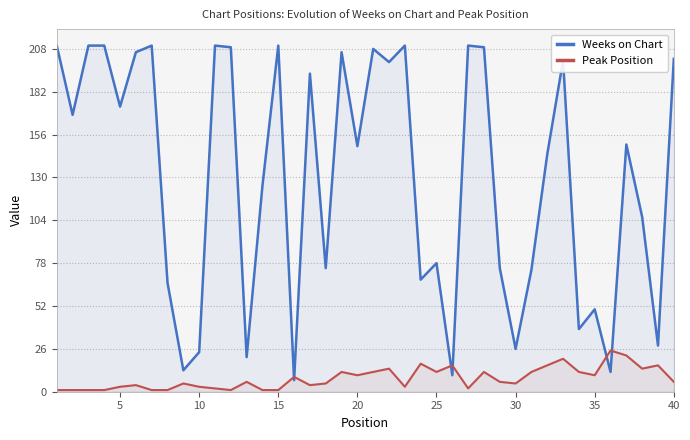

List the series in order of their overall mean, lowest first.

Peak Position, Weeks on Chart